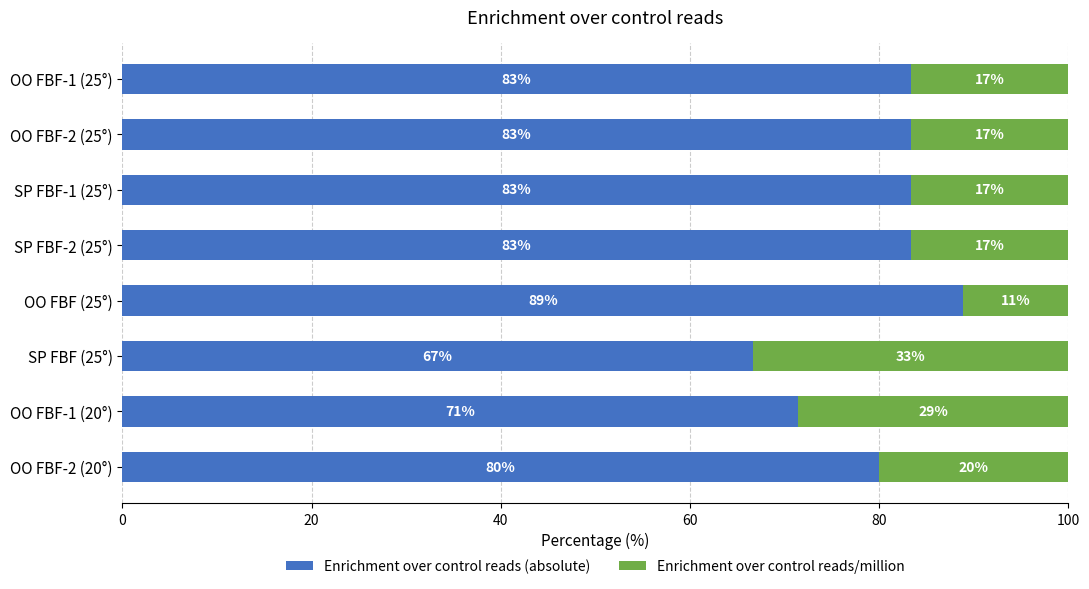

What is the difference between the maximum and minimum values in the Enrichment over control reads (absolute) series?

22.2